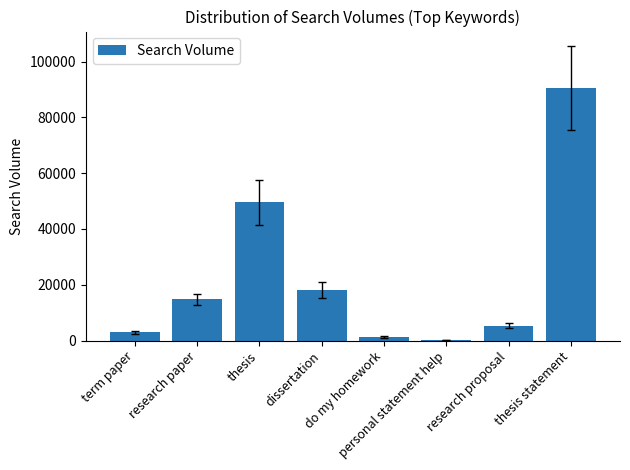

What is the average value?

22845